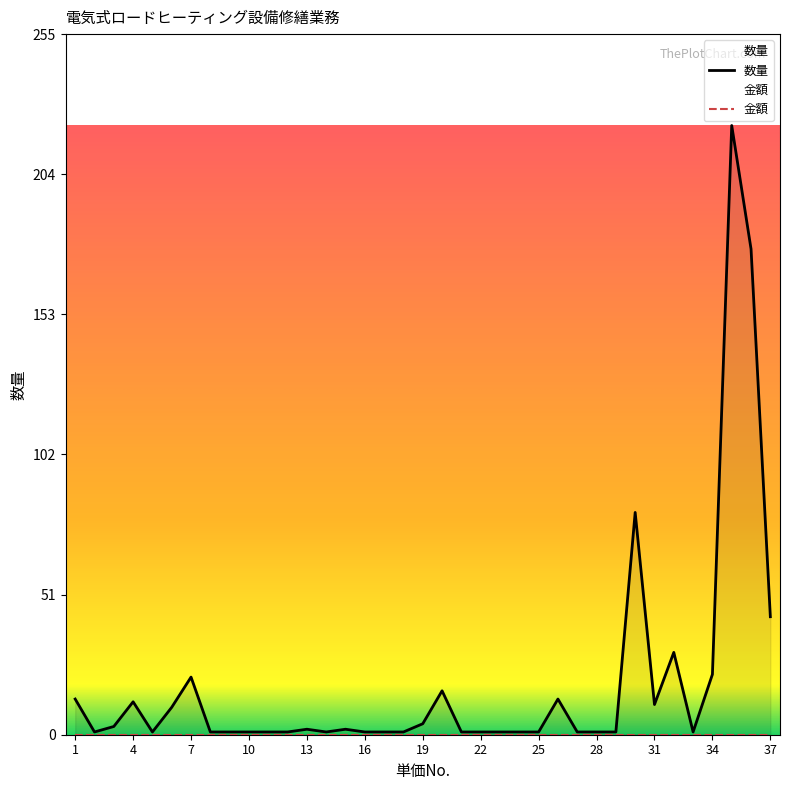

Which has a higher value, 3 or 7?

7